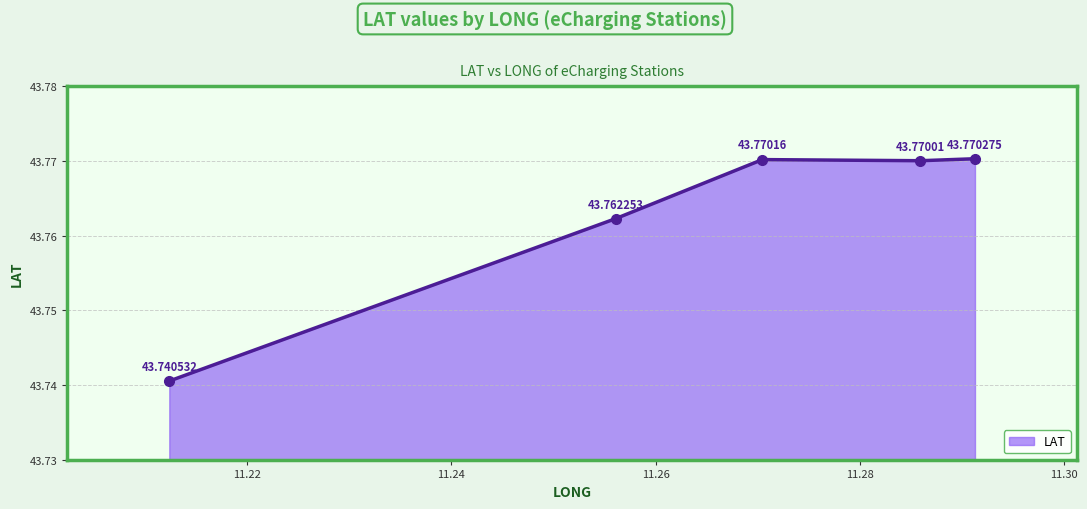

How many points are higher than both their immediate neighbors (excluding endpoints)?

1